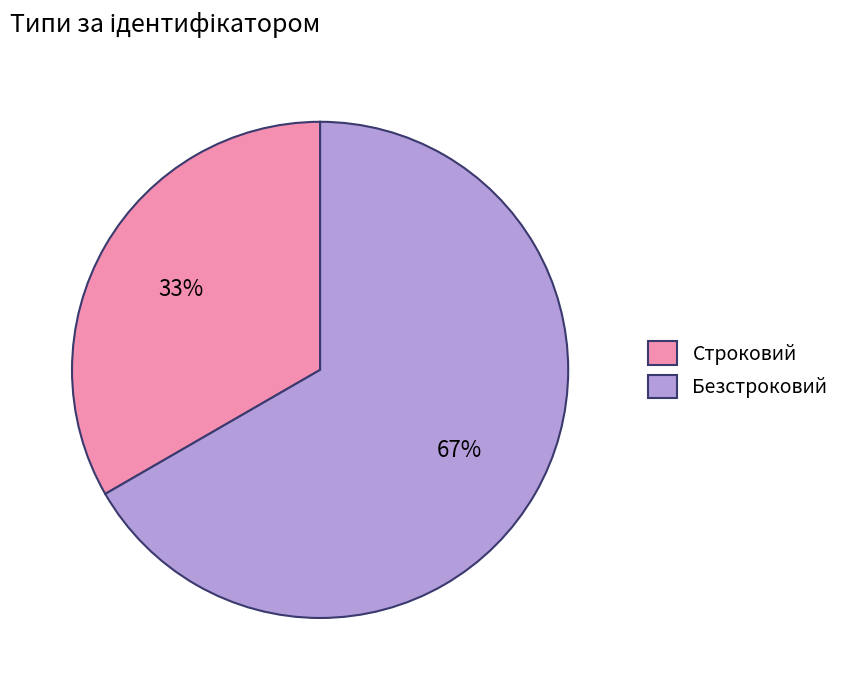

Combined, do Безстроковий and Строковий account for over 50%?

Yes